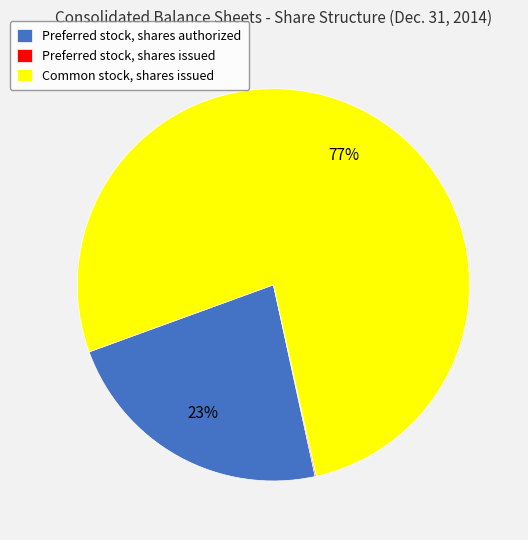

To the nearest percent, what is the difference between the Common stock, shares issued and Preferred stock, shares authorized slice percentages?

54%